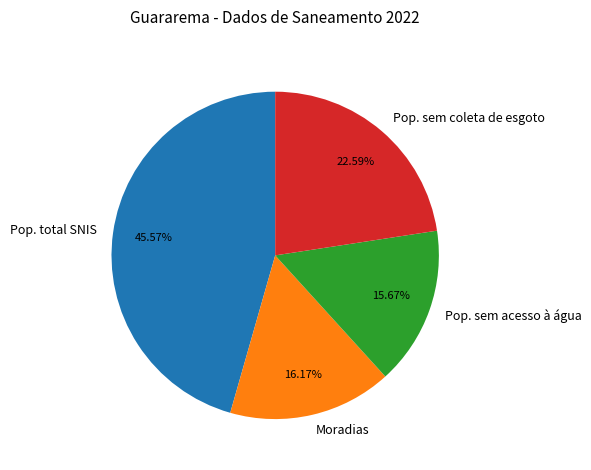

Do Pop. sem coleta de esgoto and Pop. total SNIS together represent more than half of the pie?

Yes